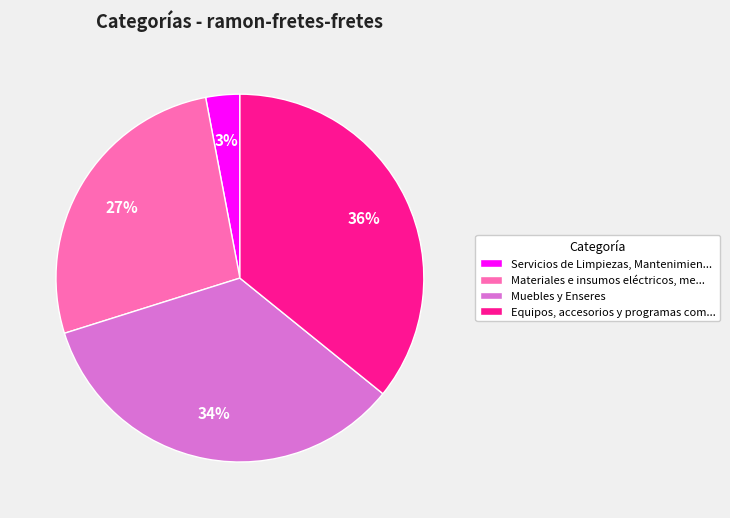

Is there any slice that represents more than half of the pie?

No